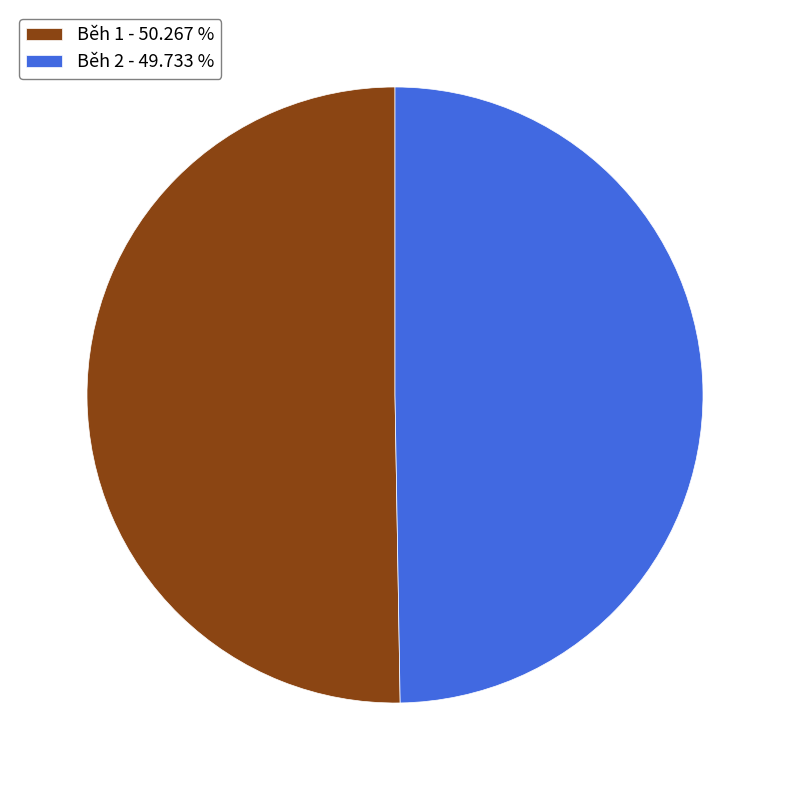

How many segments does this pie chart have?

2